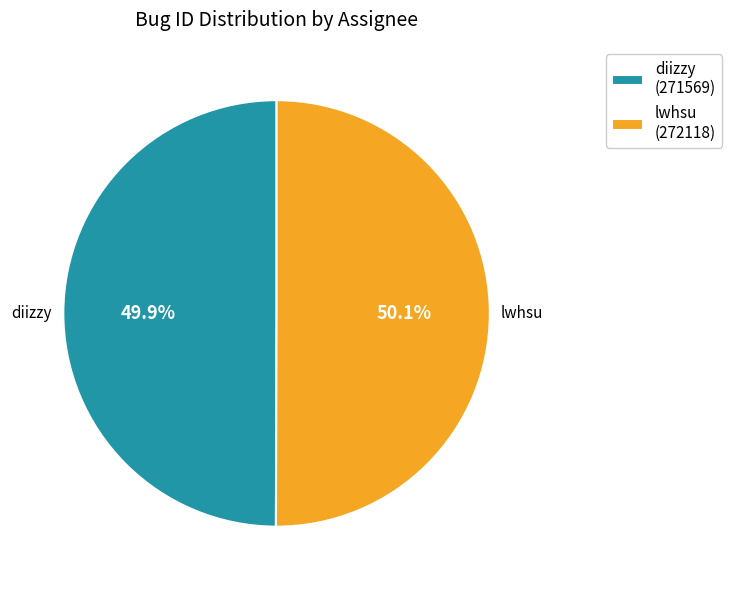

To the nearest percent, what portion does diizzy represent?

50%